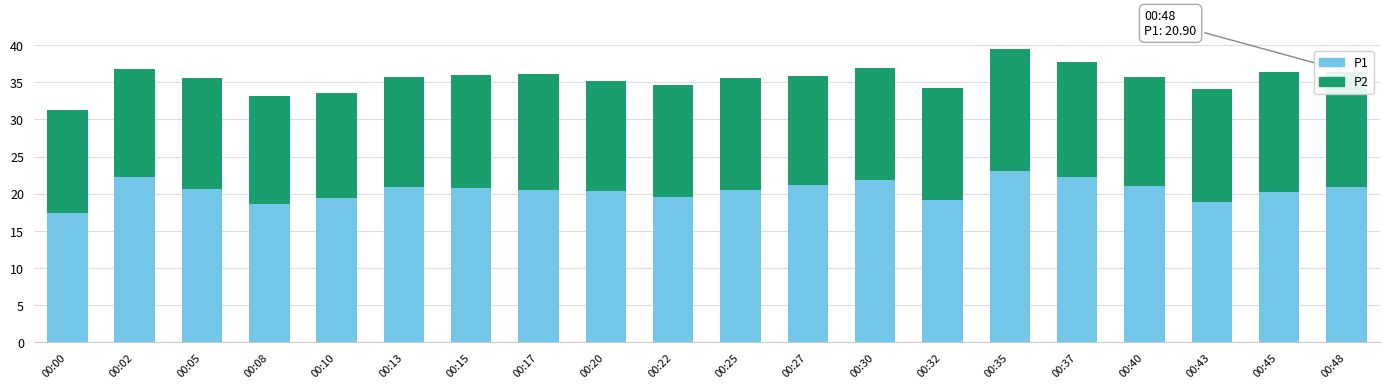

At which category is the sum across all series the highest?

00:35